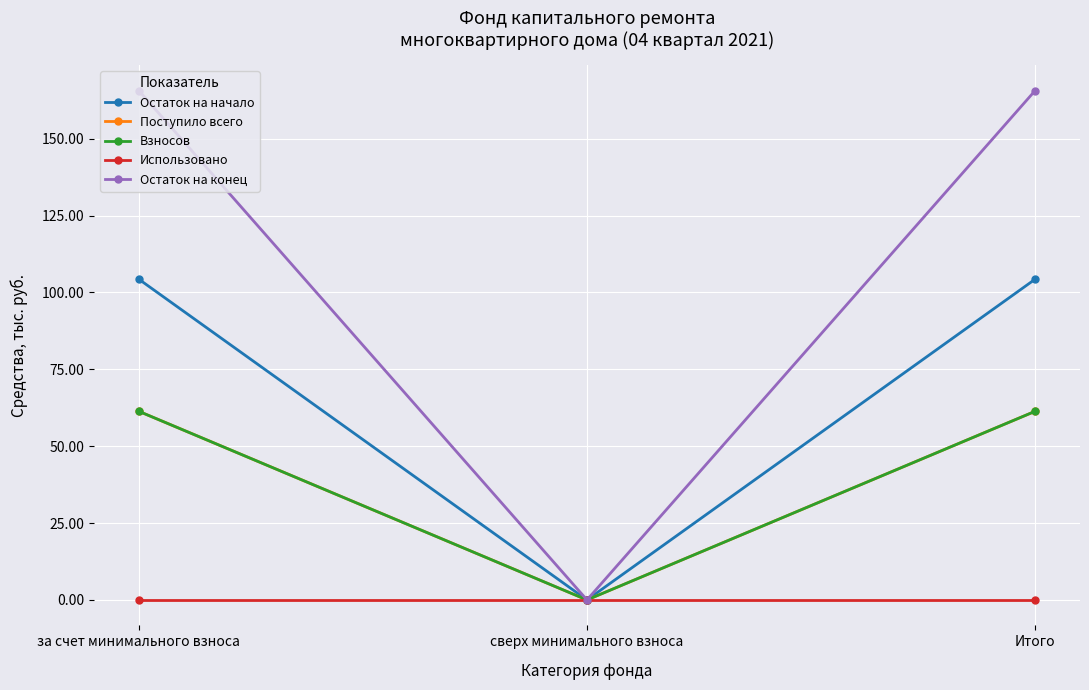

At which category does the chart reach its minimum across all series?

сверх минимального взноса